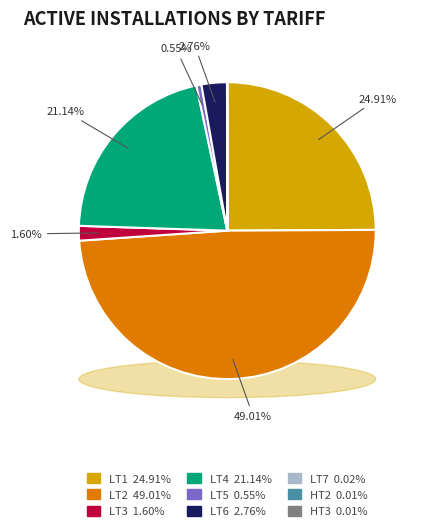

The LT1 slice represents 18% of the pie. True or false?

False